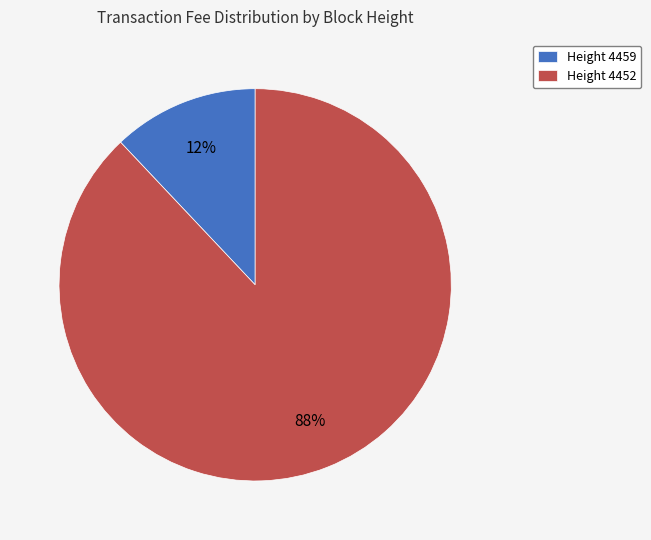

What percentage is the Height 4452 slice, to the nearest percent?

88%